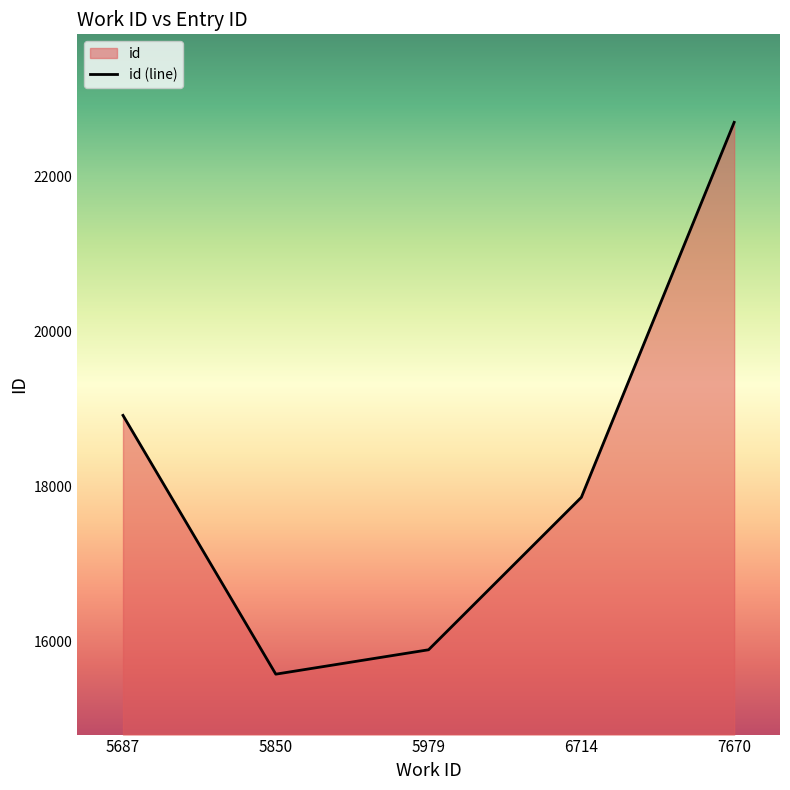

The chart shows a value of 22695.0 at 7670. True or false?

True